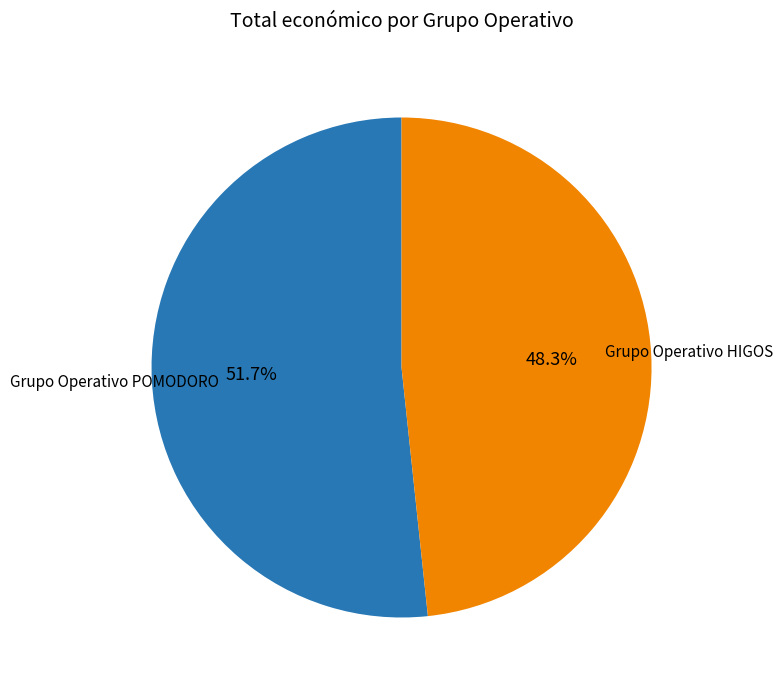

What is the total percentage of Grupo Operativo POMODORO and Grupo Operativo HIGOS?

100.0%